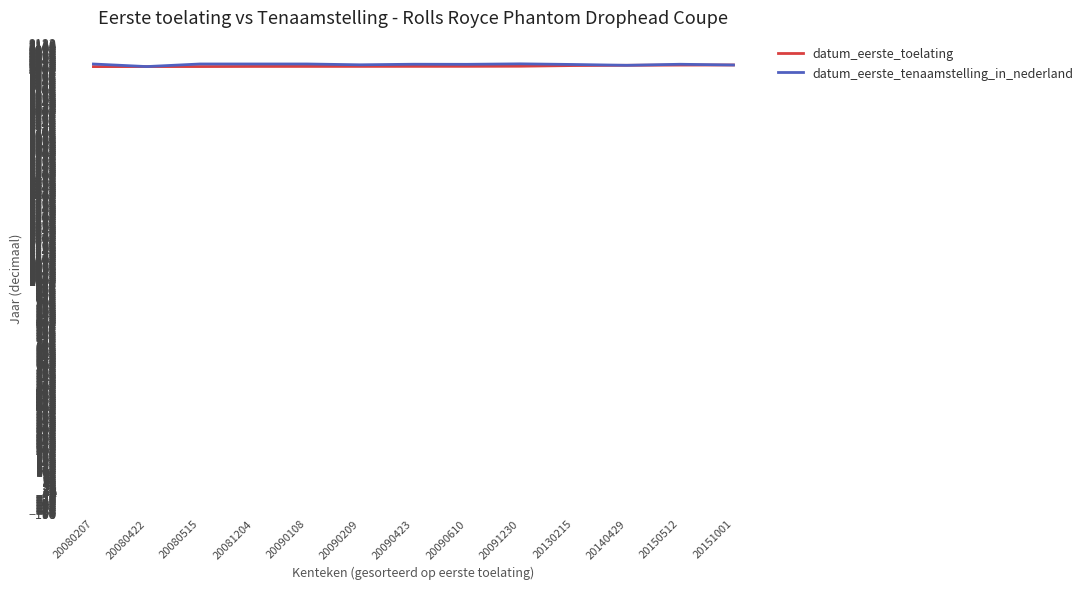

What is the lowest value of the datum_eerste_tenaamstelling_in_nederland series?

2008.2